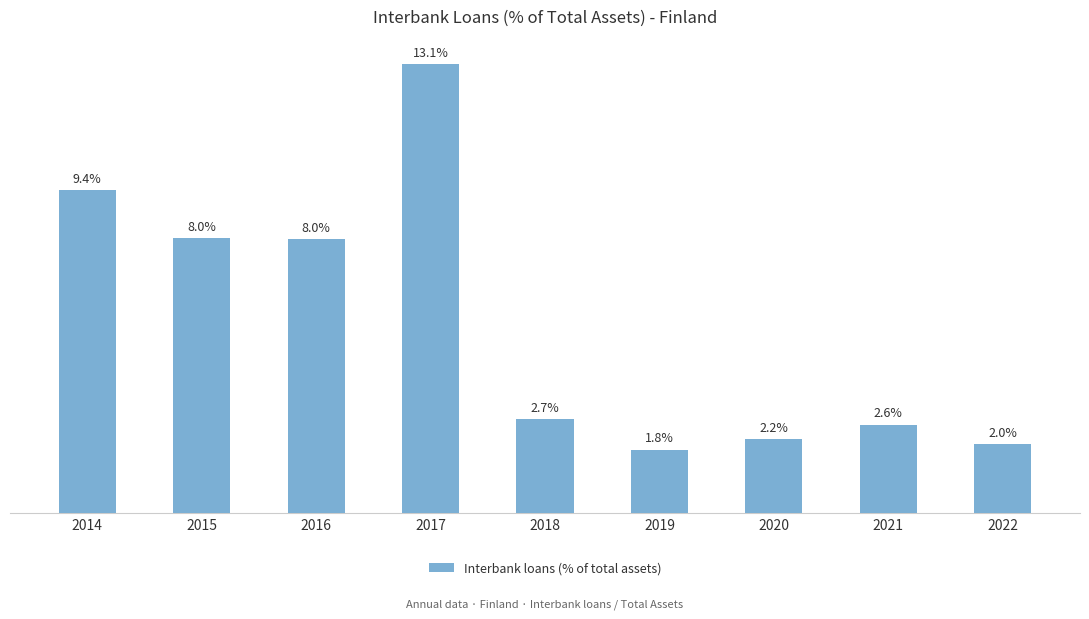

Reading left to right, what are all the values shown in this chart?

2014=9.4	2015=8.0	2016=8.0	2017=13.1	2018=2.7	2019=1.8	2020=2.2	2021=2.6	2022=2.0